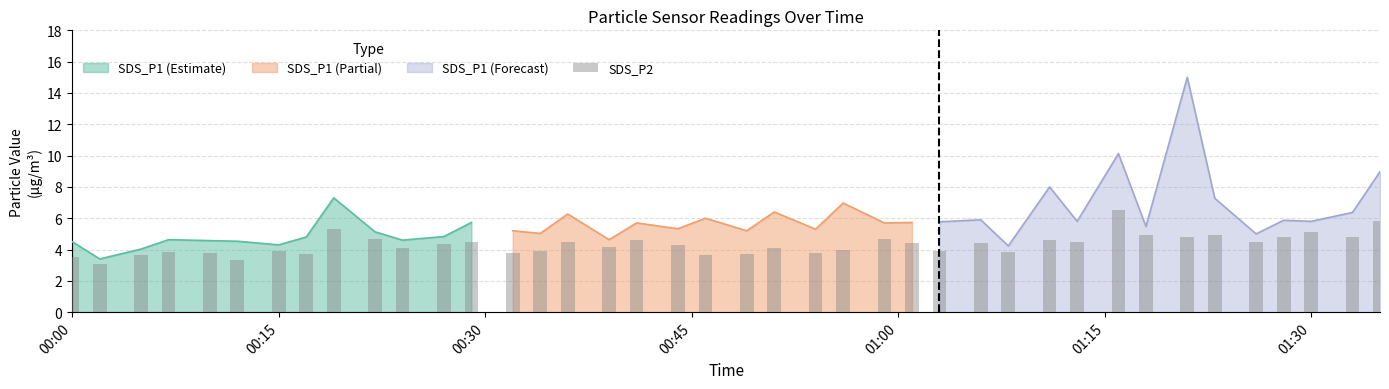

What is the highest value of the SDS_P1 (Estimate) series?

7.3